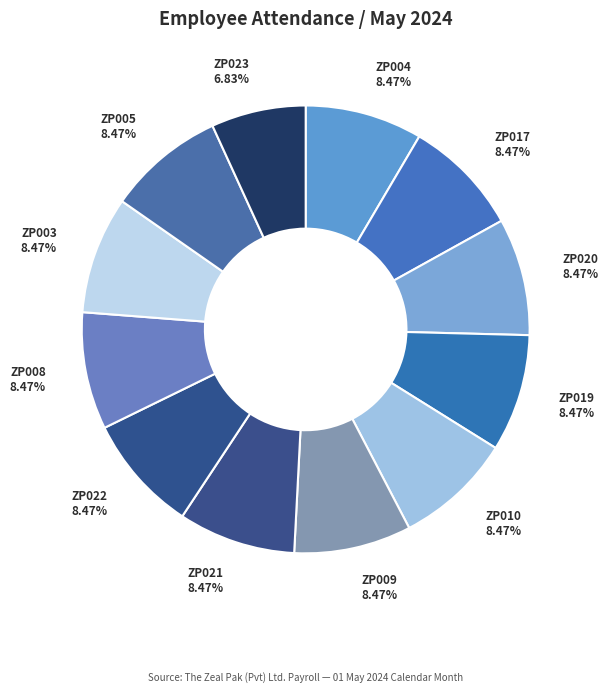

Is ZP020 the majority of the pie?

No